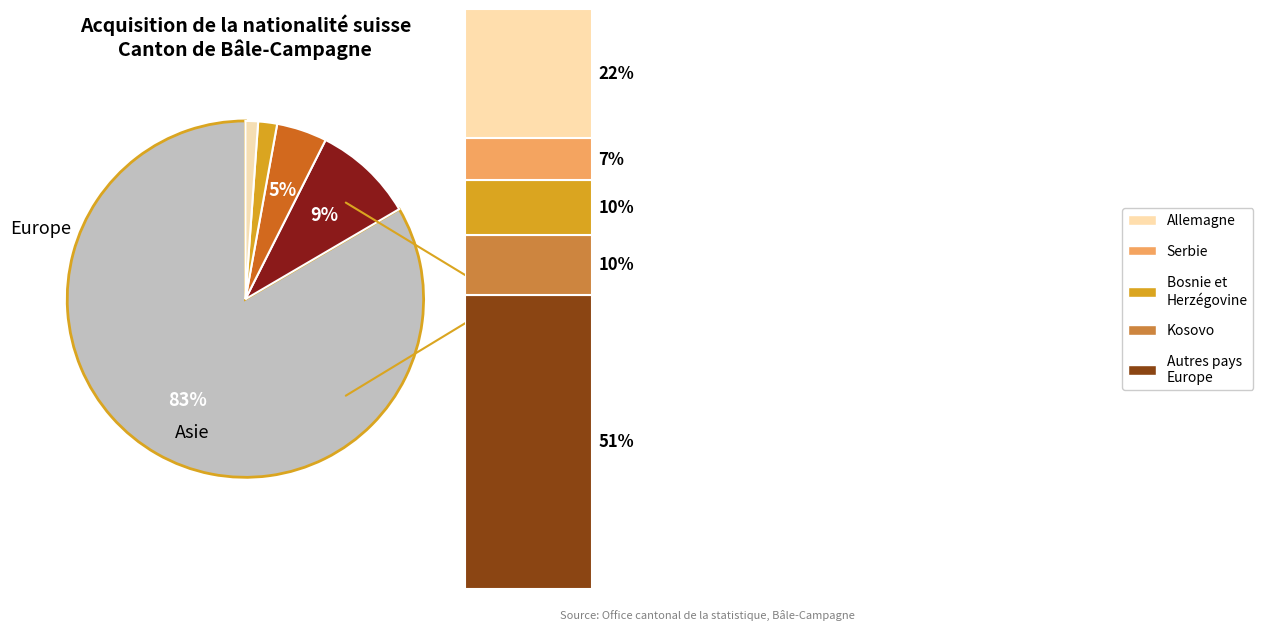

To the nearest percent, what is the difference between the largest and smallest slice percentages?

82%